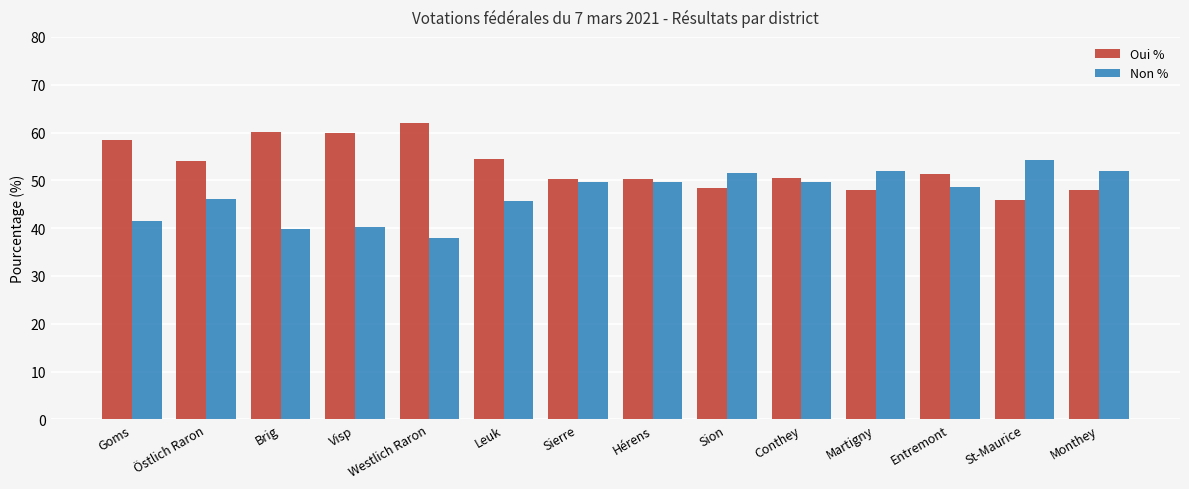

What is the approximate value of Oui % at Leuk?

54.4